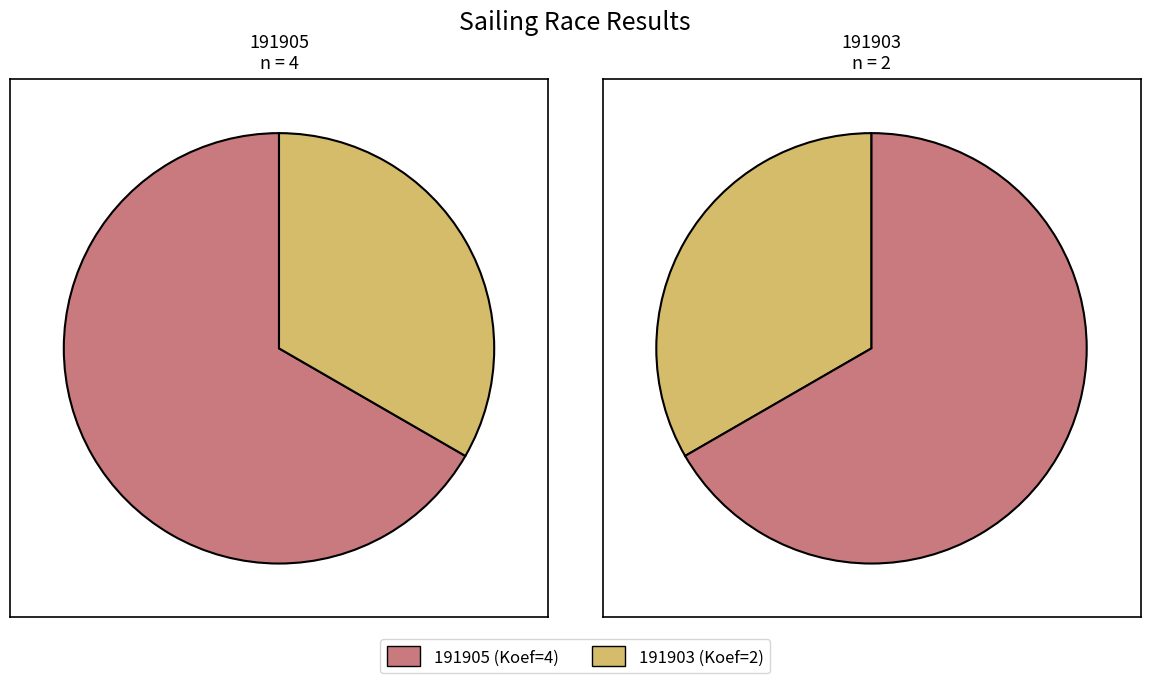

To the nearest percent, what is the average slice percentage?

50%